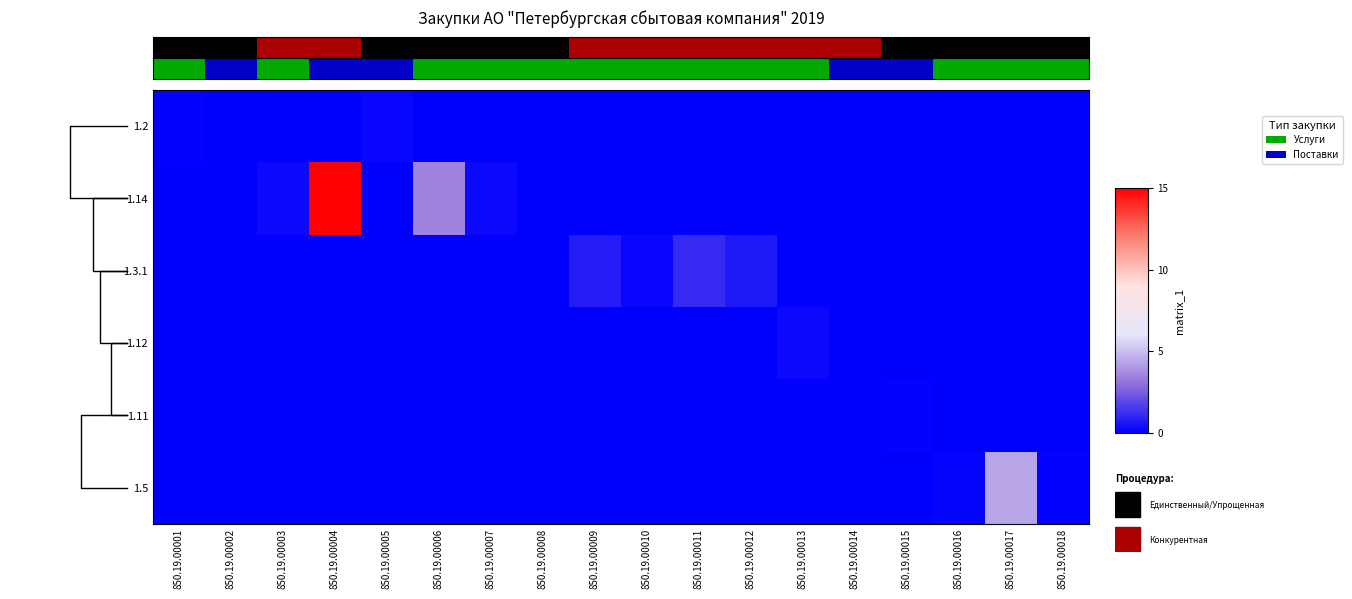

What is the spread (max minus min) of values at 850.19.00004?

15.0